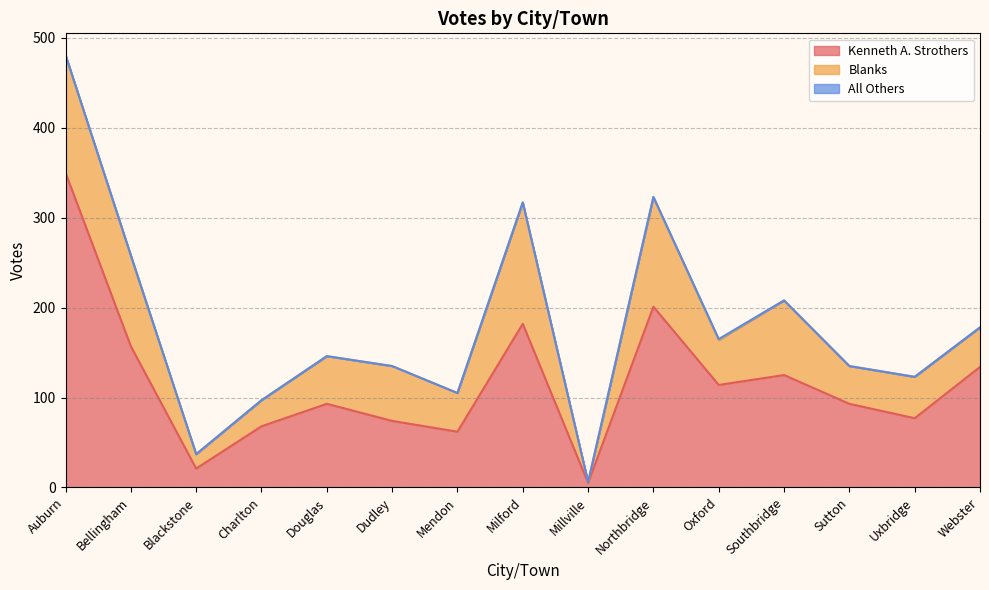

At which category does Blanks reach its first local valley?

Blackstone